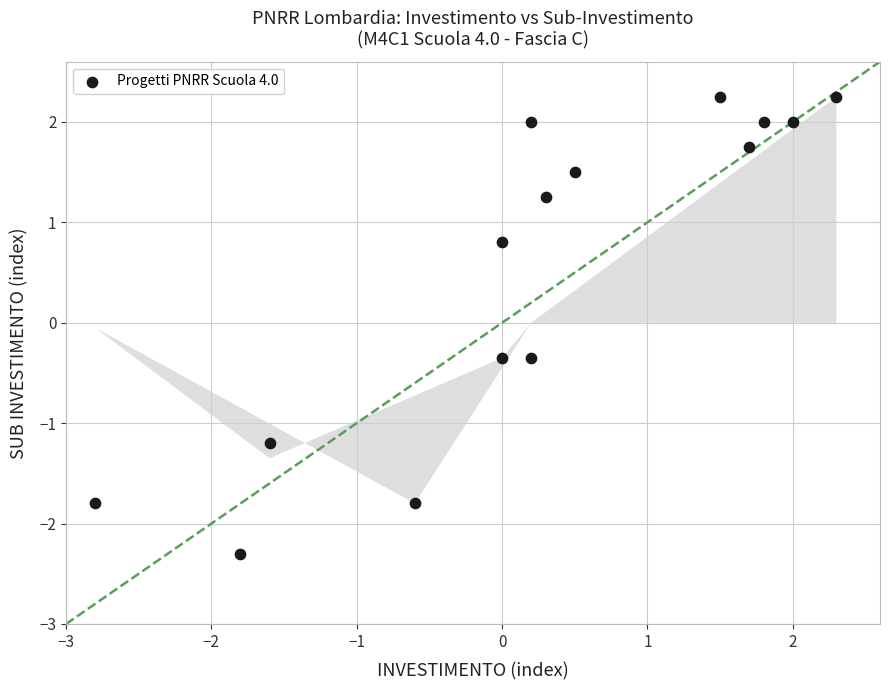

What is the range of X values (max minus min)?

5.1